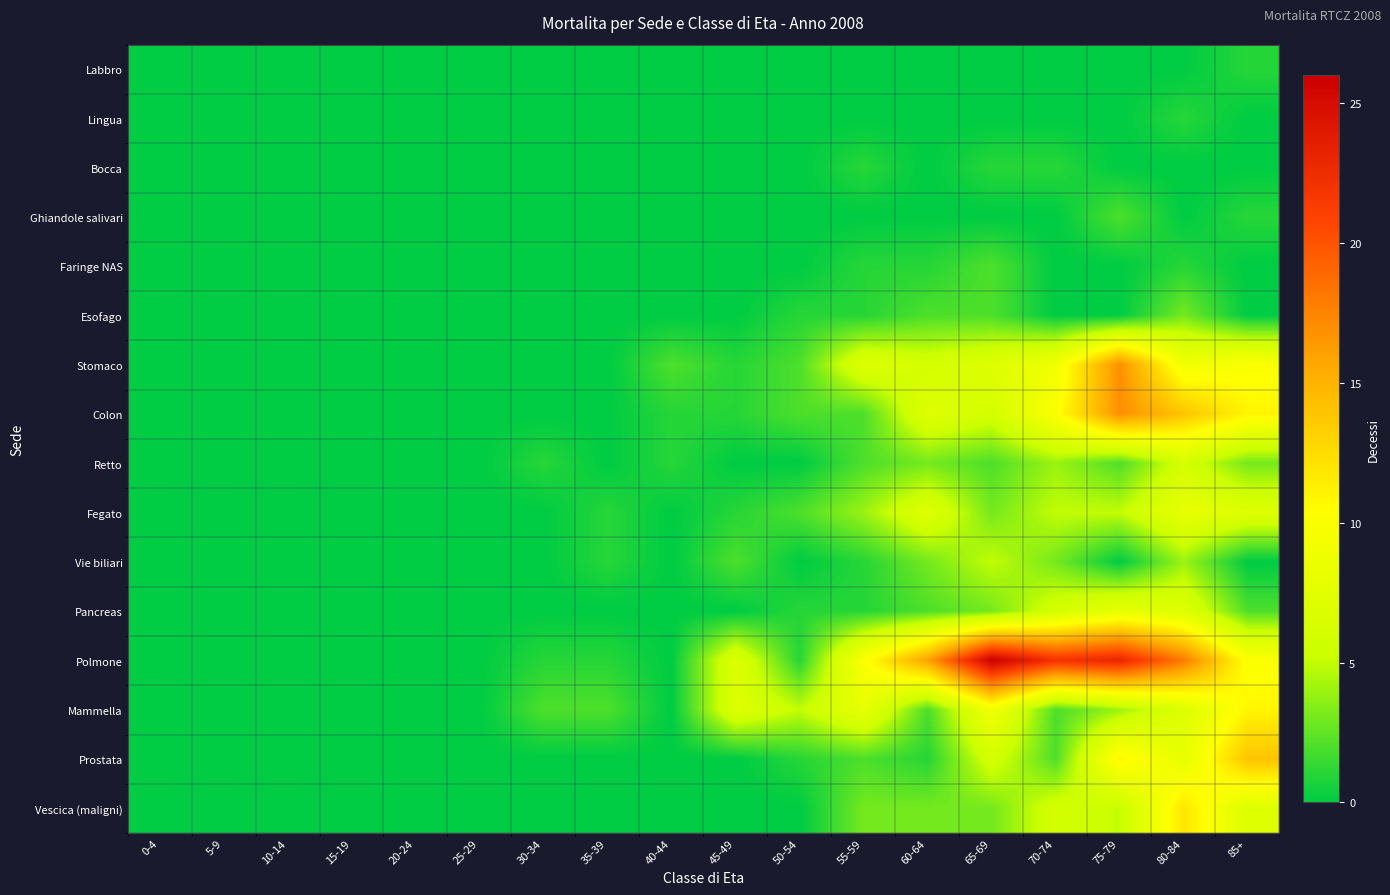

Which series has the largest total across all categories?

Polmone